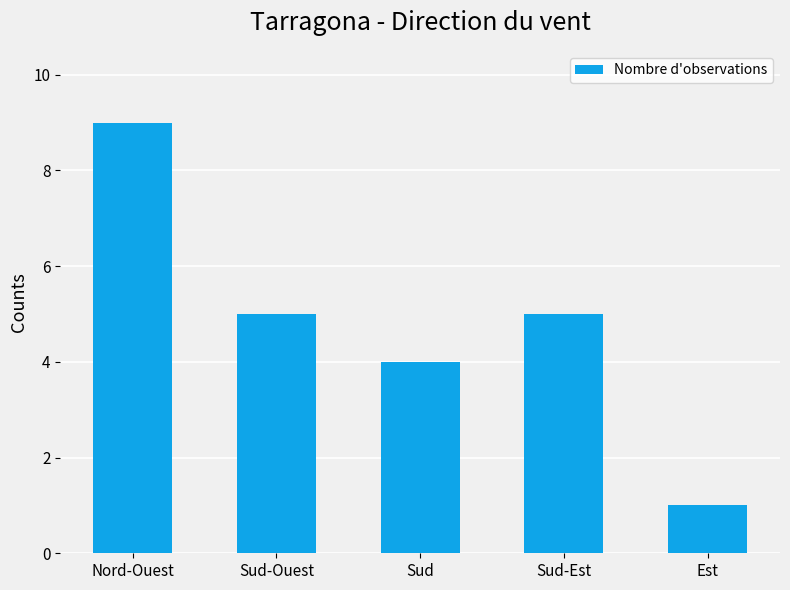

Reading left to right, extract all data points from this chart.

Nord-Ouest=9	Sud-Ouest=5	Sud=4	Sud-Est=5	Est=1